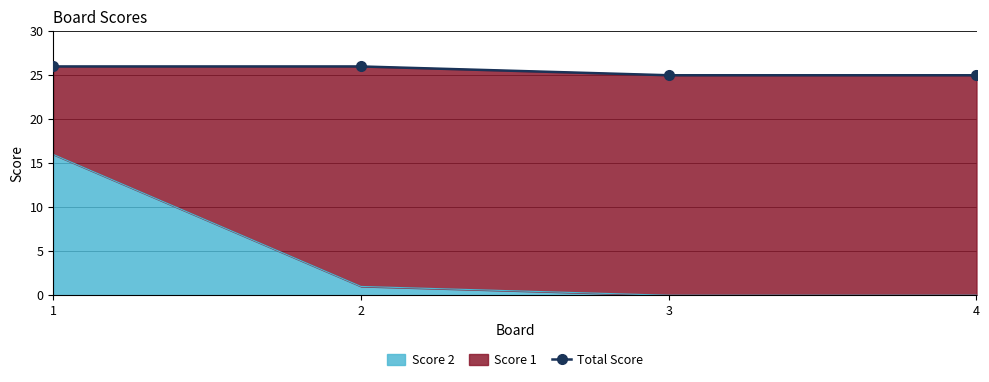

Reading left to right, transcribe all the data shown in this chart.

1=26	2=26	3=25	4=25